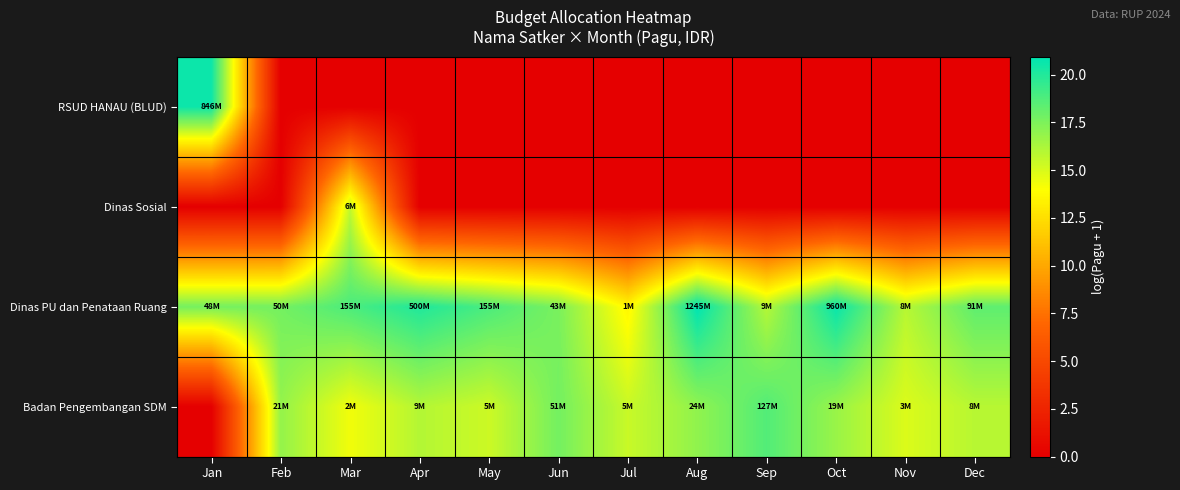

Reading left to right, list all the values displayed in this chart.

RSUD HANAU (BLUD): Jan=20.6	Feb=0.0	Mar=0.0	Apr=0.0	May=0.0	Jun=0.0	Jul=0.0	Aug=0.0	Sep=0.0	Oct=0.0	Nov=0.0	Dec=0.0
Dinas Sosial: Jan=0.0	Feb=0.0	Mar=15.6	Apr=0.0	May=0.0	Jun=0.0	Jul=0.0	Aug=0.0	Sep=0.0	Oct=0.0	Nov=0.0	Dec=0.0
Dinas PU dan Penataan Ruang: Jan=17.7	Feb=17.7	Mar=18.9	Apr=20.0	May=18.9	Jun=17.6	Jul=13.6	Aug=20.9	Sep=16.0	Oct=20.7	Nov=15.9	Dec=18.3
Badan Pengembangan SDM: Jan=0.0	Feb=16.9	Mar=14.3	Apr=16.0	May=15.4	Jun=17.8	Jul=15.4	Aug=17.0	Sep=18.7	Oct=16.7	Nov=14.9	Dec=15.9